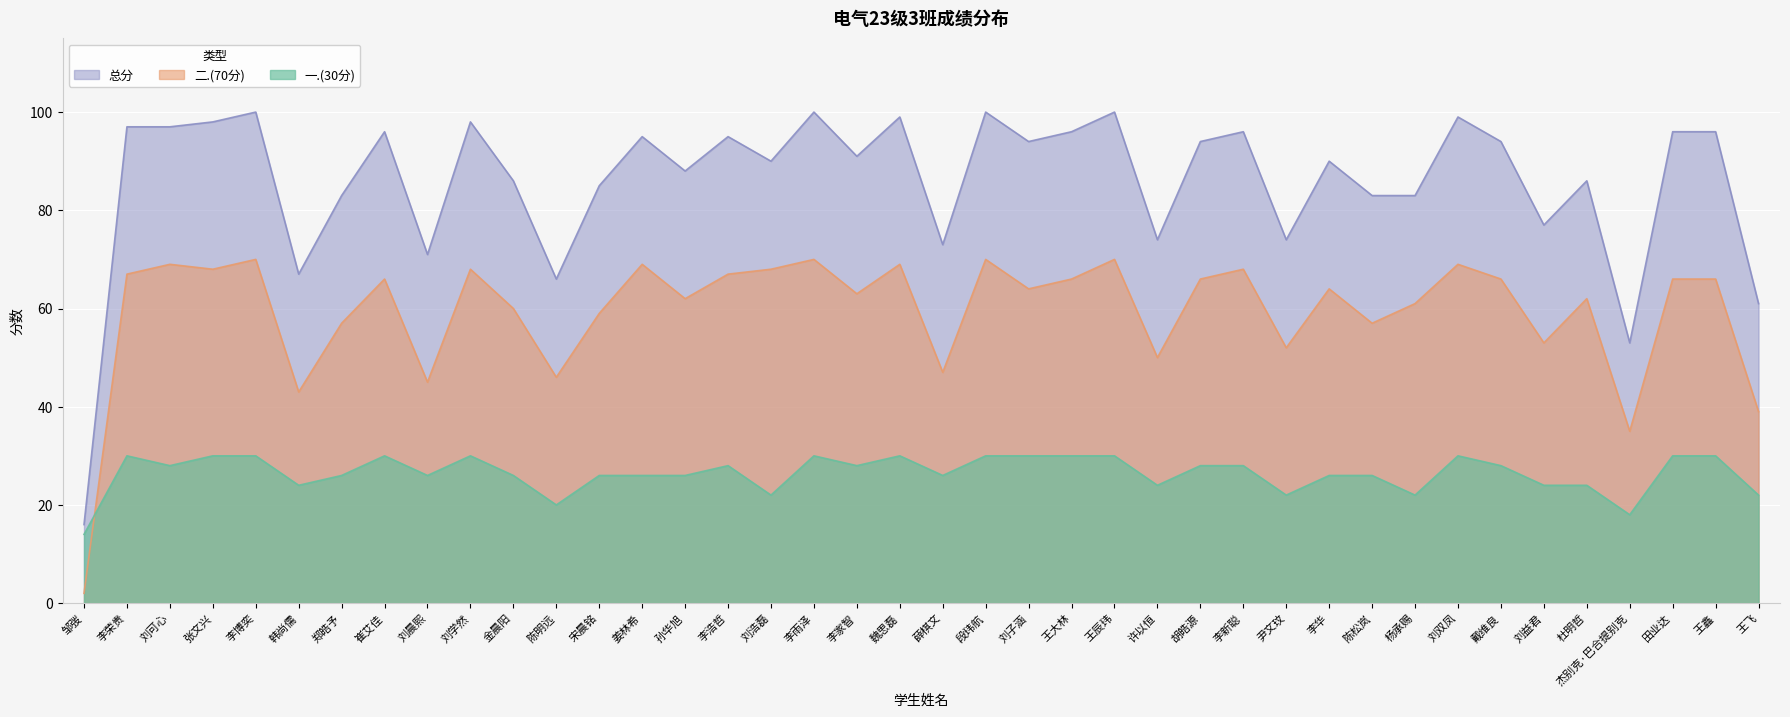

What is the highest value of the 二.(70分) series?

70